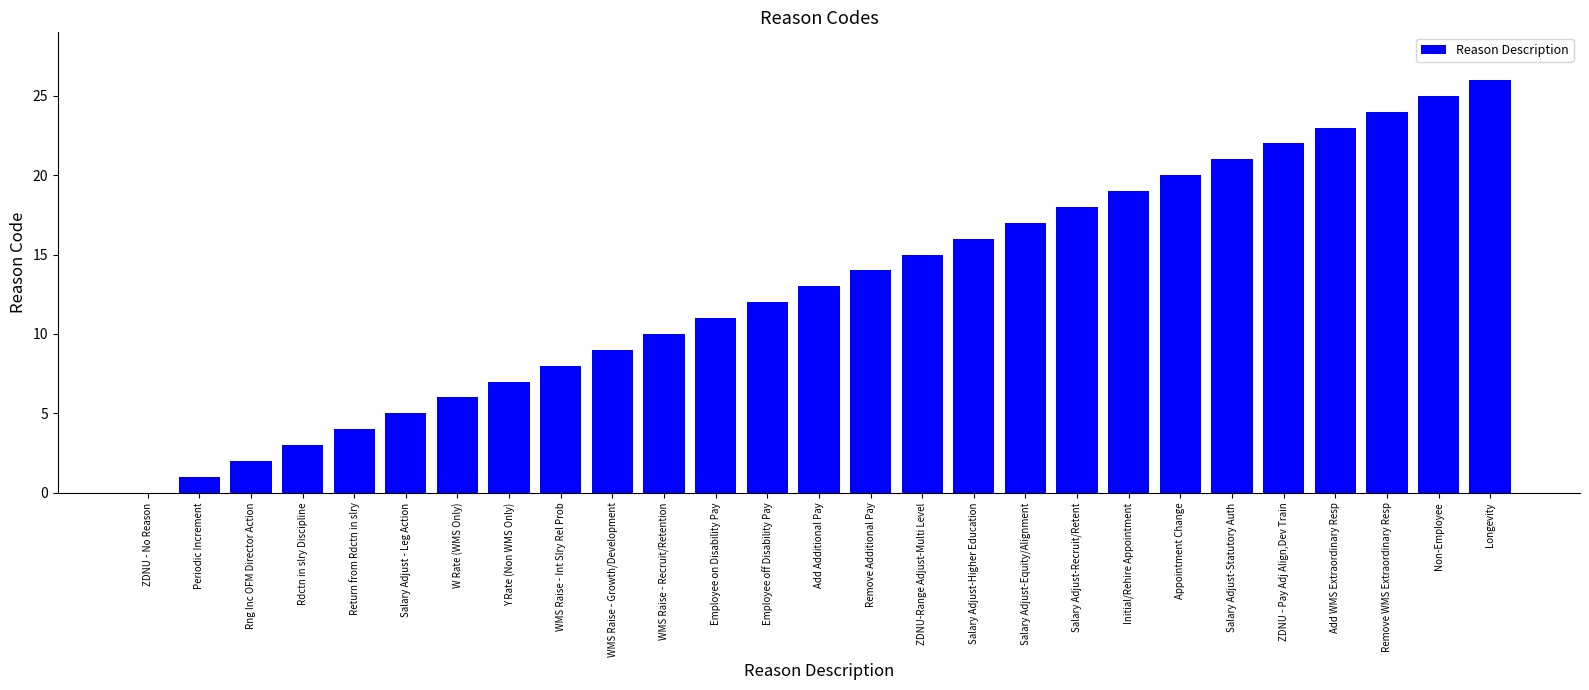

What is the average value?

13